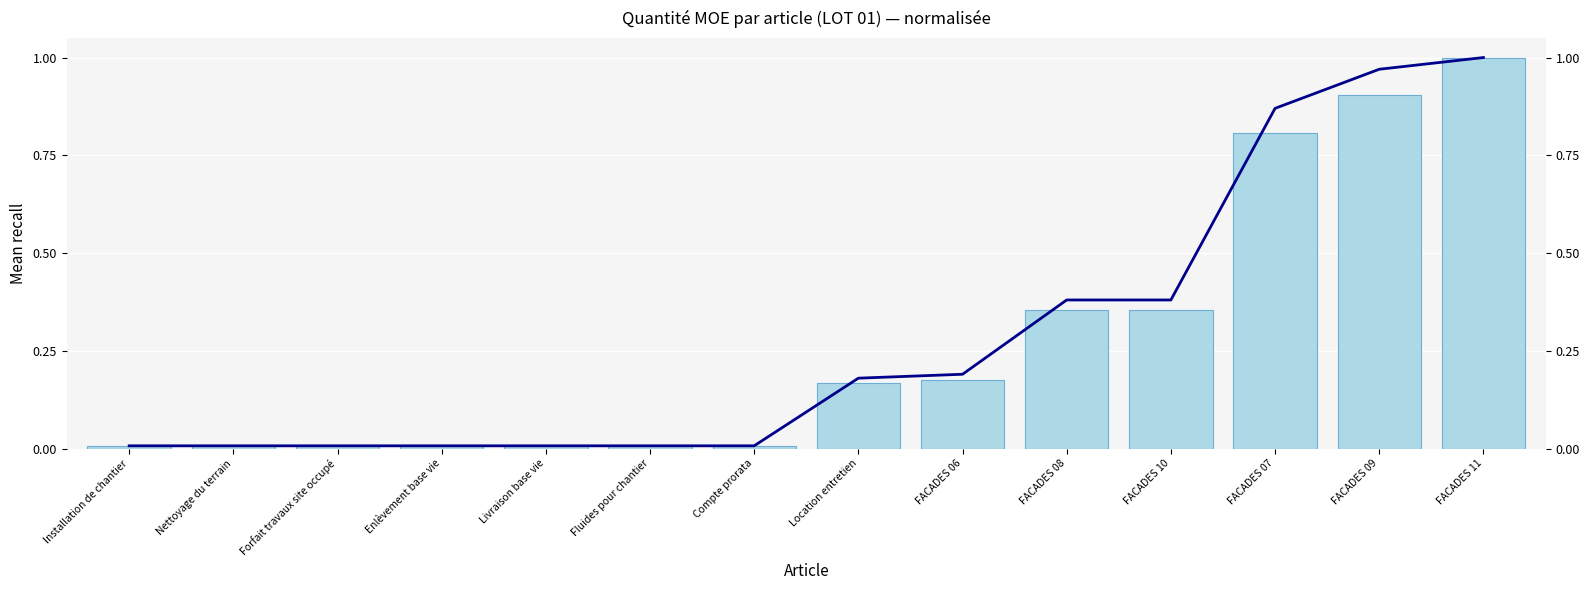

Reading left to right, extract all data points from this chart.

rec_recall: 0.0	0.0	0.0	0.0	0.0	0.0	0.0	0.2	0.2	0.4	0.4	0.8	0.9	1.0
id_recall: 0.0	0.0	0.0	0.0	0.0	0.0	0.0	0.2	0.2	0.4	0.4	0.9	1.0	1.0